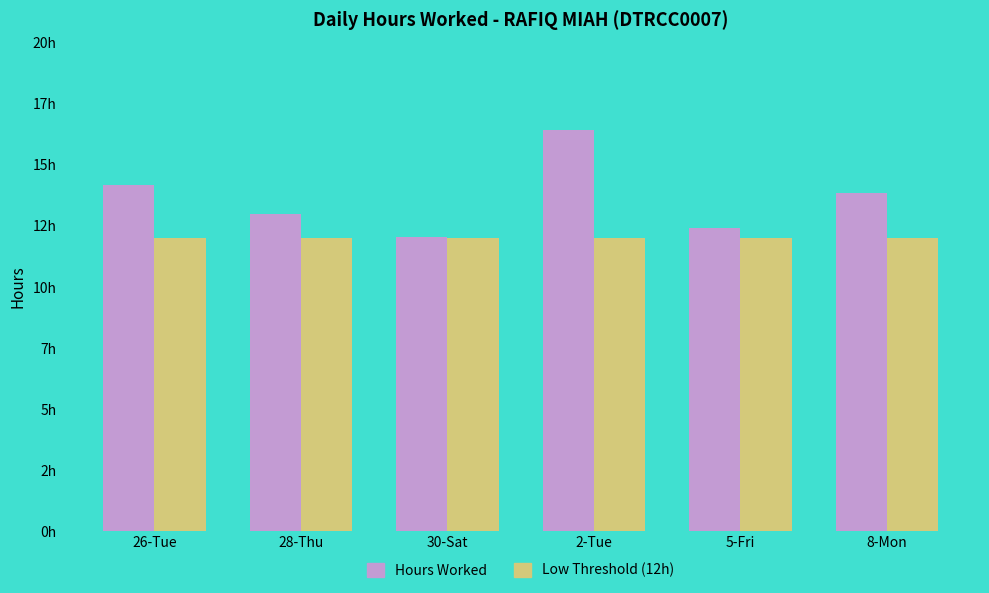

Reading left to right, list all the values displayed in this chart.

Hours Worked: 14.2	13.0	12.0	16.4	12.4	13.8
Low Threshold (12h): 12.0	12.0	12.0	12.0	12.0	12.0